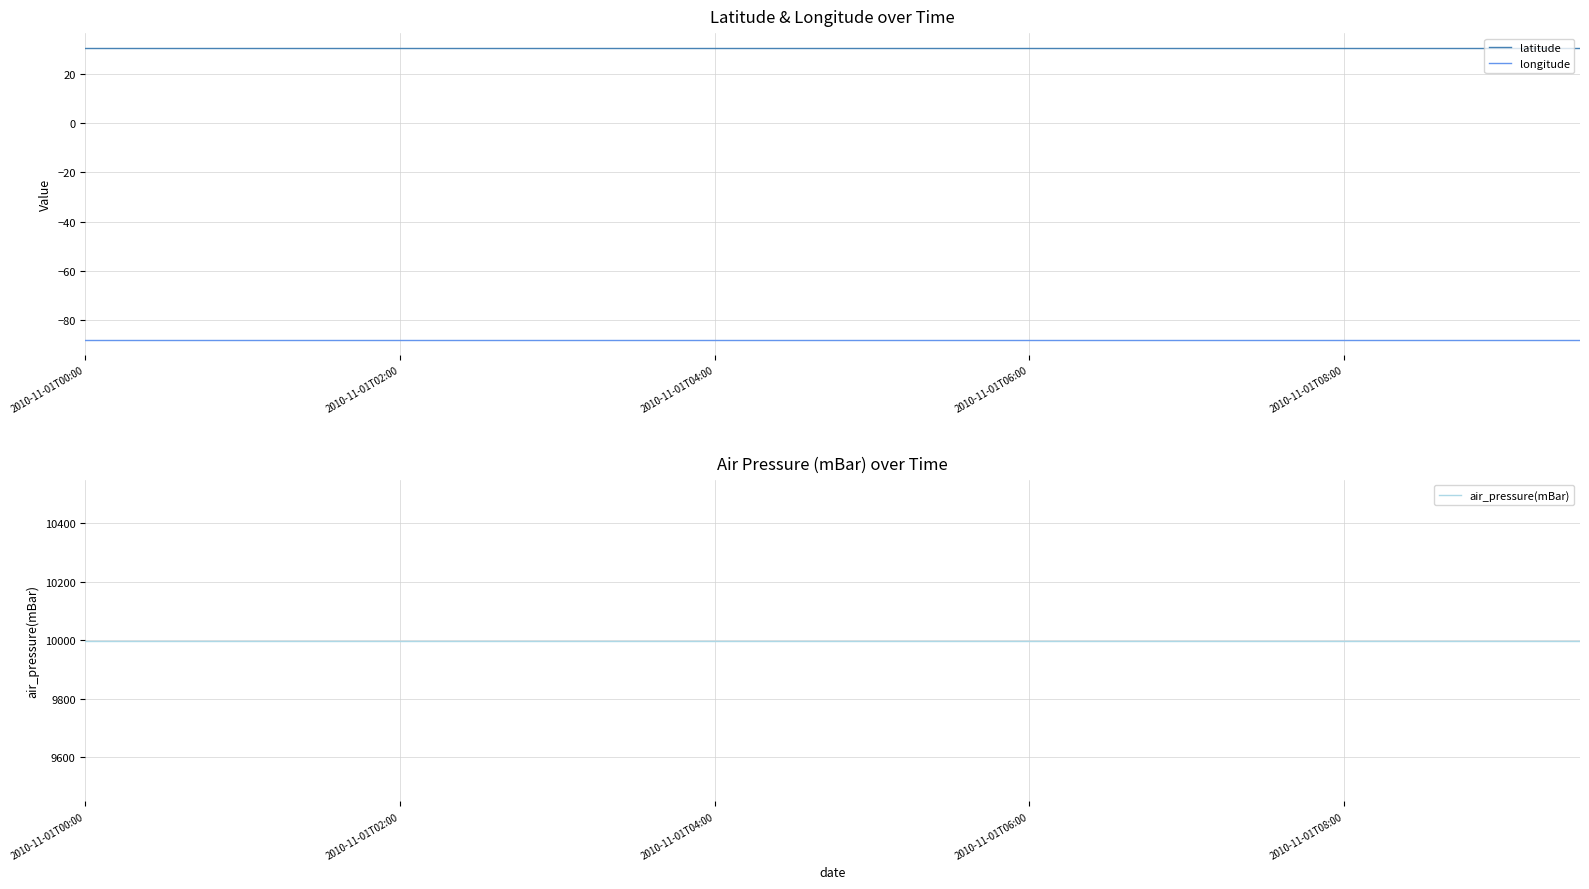

What is the sum of all air_pressure(mBar) values?

199980.0